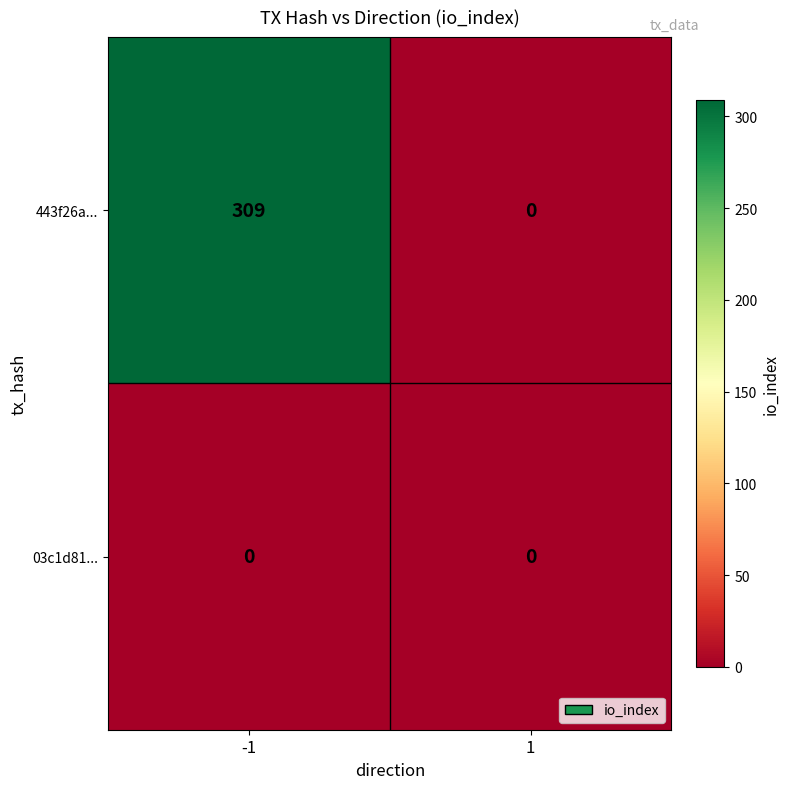

Which series has the widest spread of values?

443f26a...